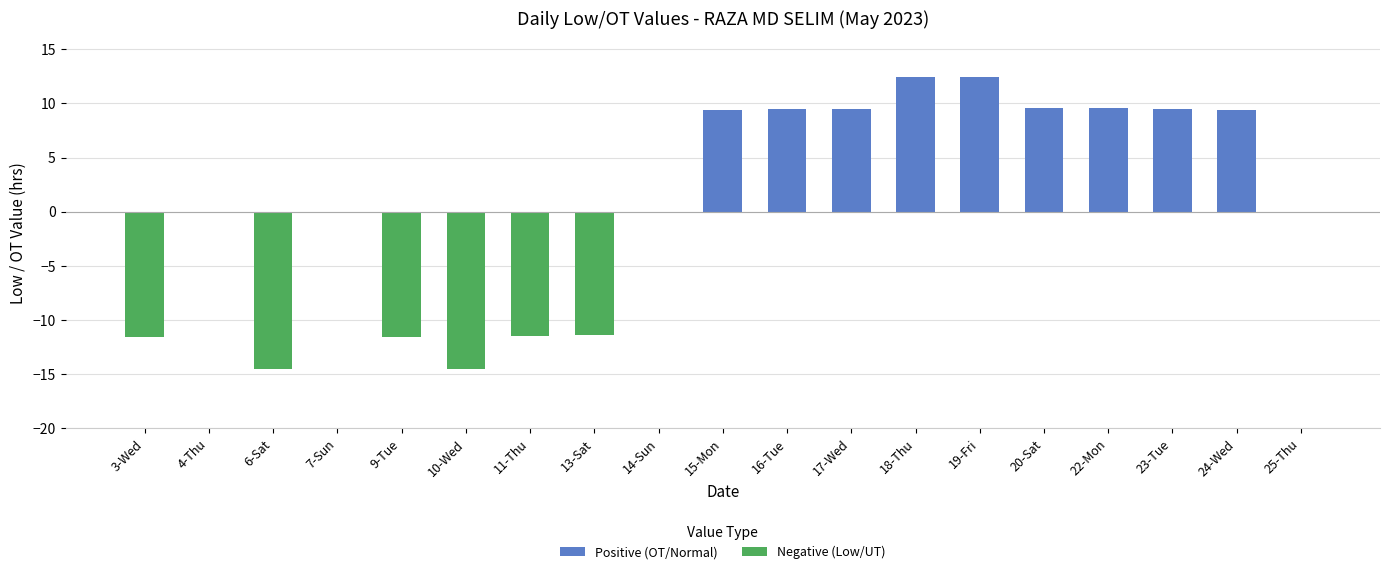

The value at 25-Thu is 14.6. True or false?

False